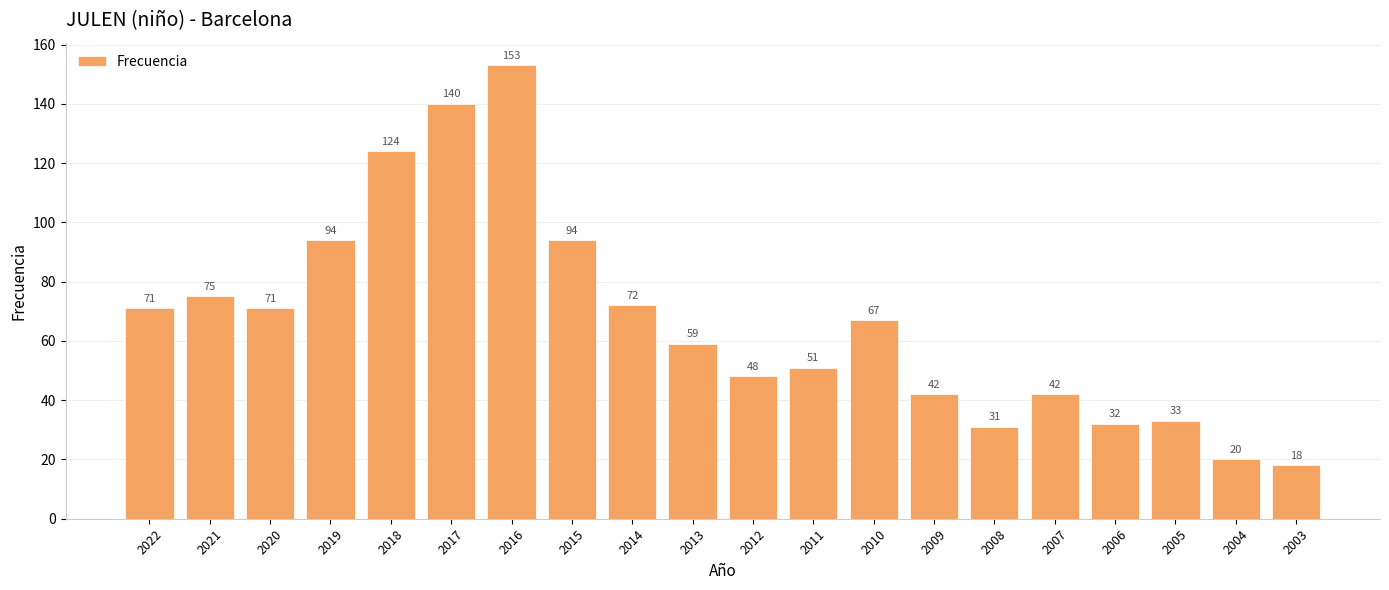

How many bars are there in total?

20